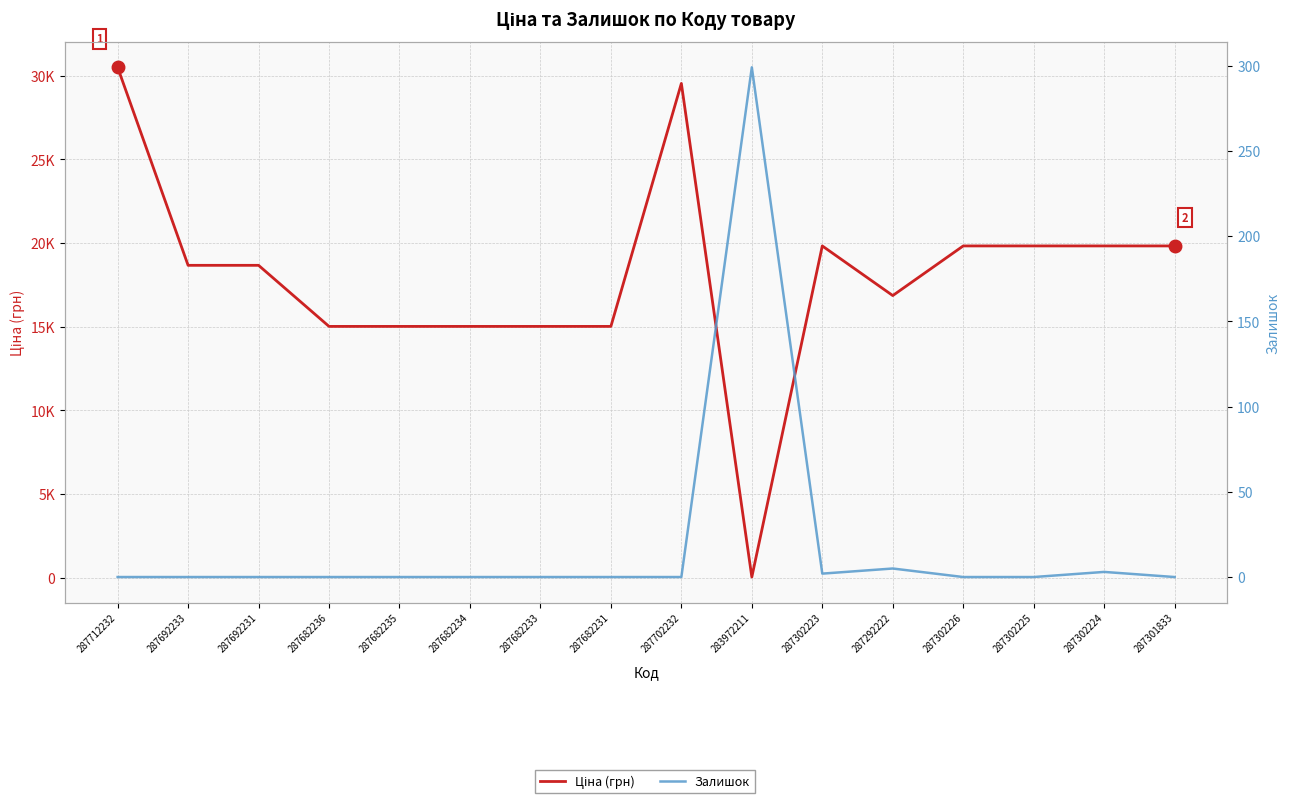

True or false: Залишок and Ціна (грн) intersect in this chart.

True